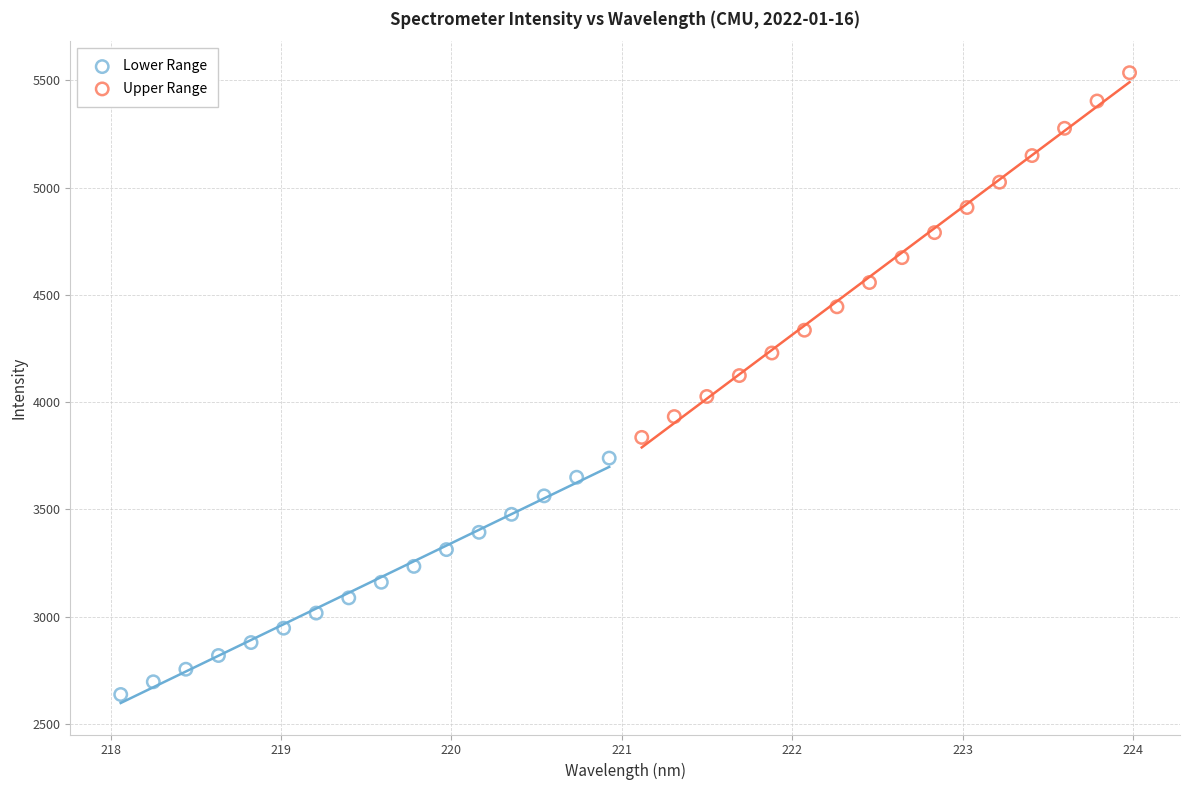

What are all the series names shown in the legend?

Lower Range, Upper Range